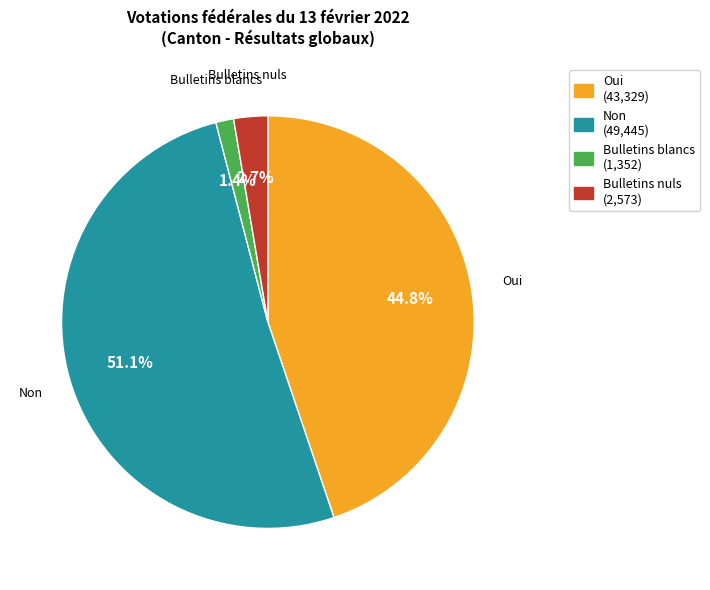

The Oui slice represents 53% of the pie. True or false?

False